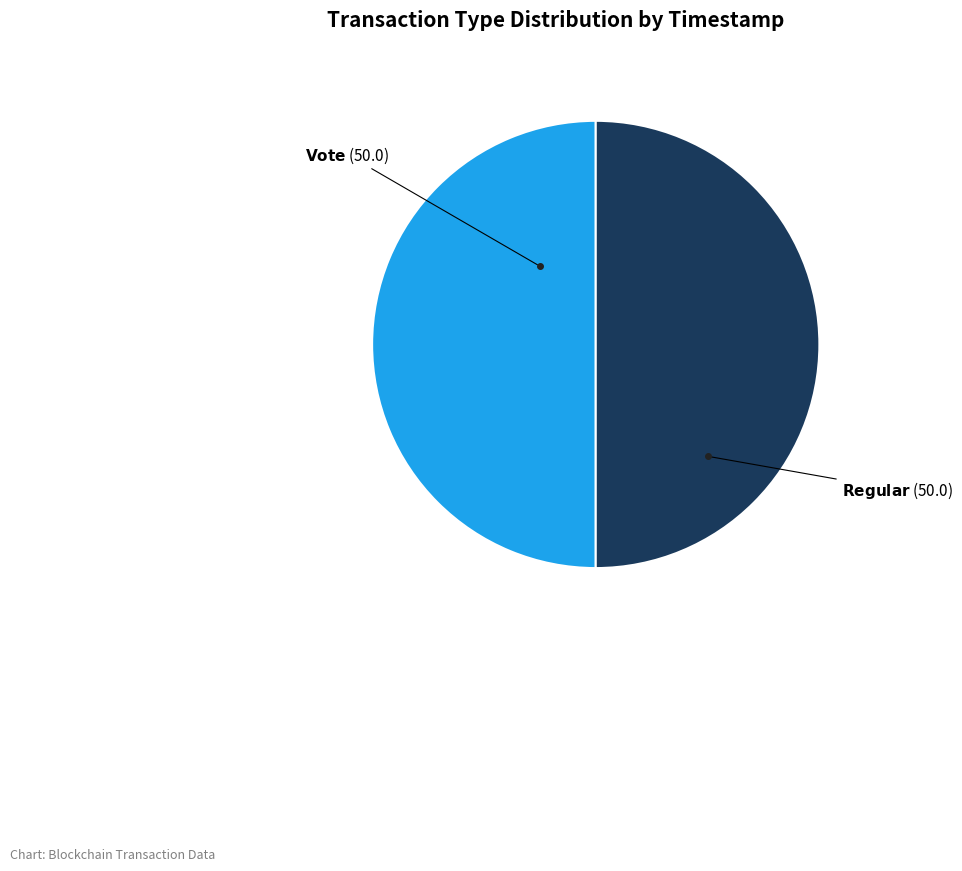

Count the number of slices in the pie.

2